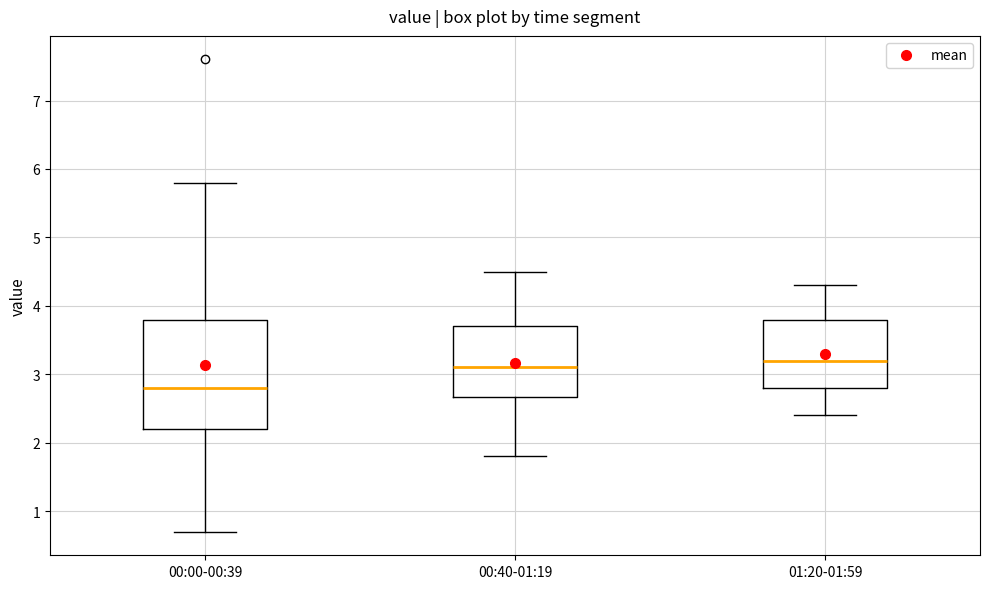

Reading left to right, read every box against the y-axis: the position of its median line, the range the box covers, and the ends of its whiskers. The values are not printed on the chart, so give them approximately, as read against the axis.

00:00-00:39: median 2.8, box 2.2 to 3.8, whiskers 0.7 to 5.8
00:40-01:19: median 3.1, box 2.7 to 3.7, whiskers 1.8 to 4.5
01:20-01:59: median 3.2, box 2.8 to 3.8, whiskers 2.4 to 4.3